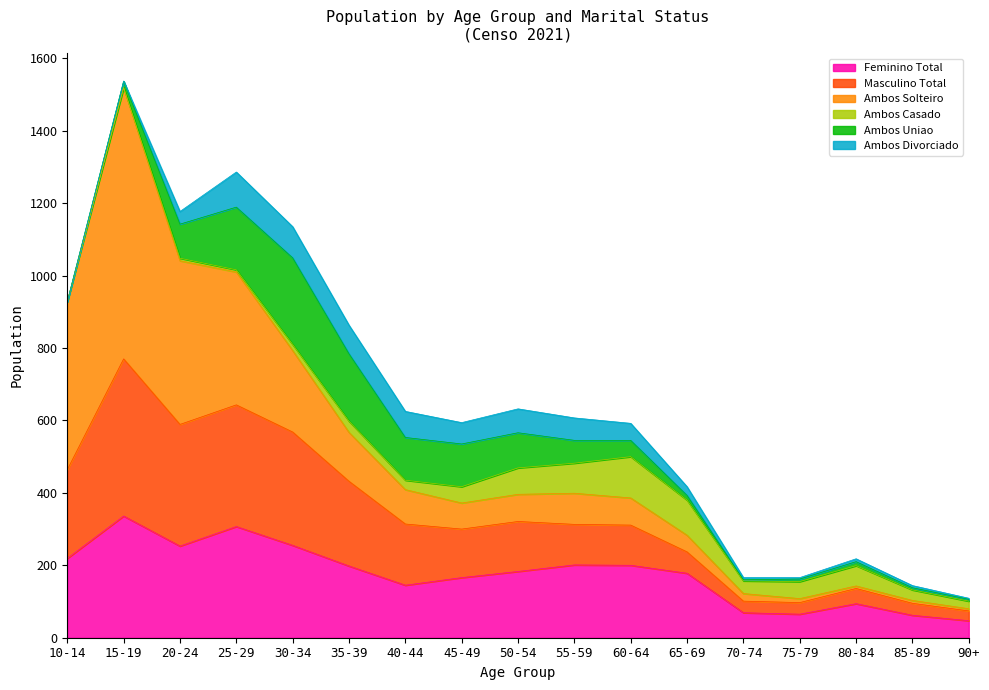

What position from the right is 55-59?

8